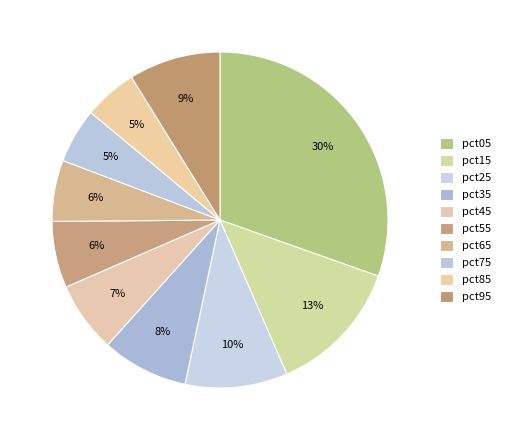

Count the number of slices in the pie.

10